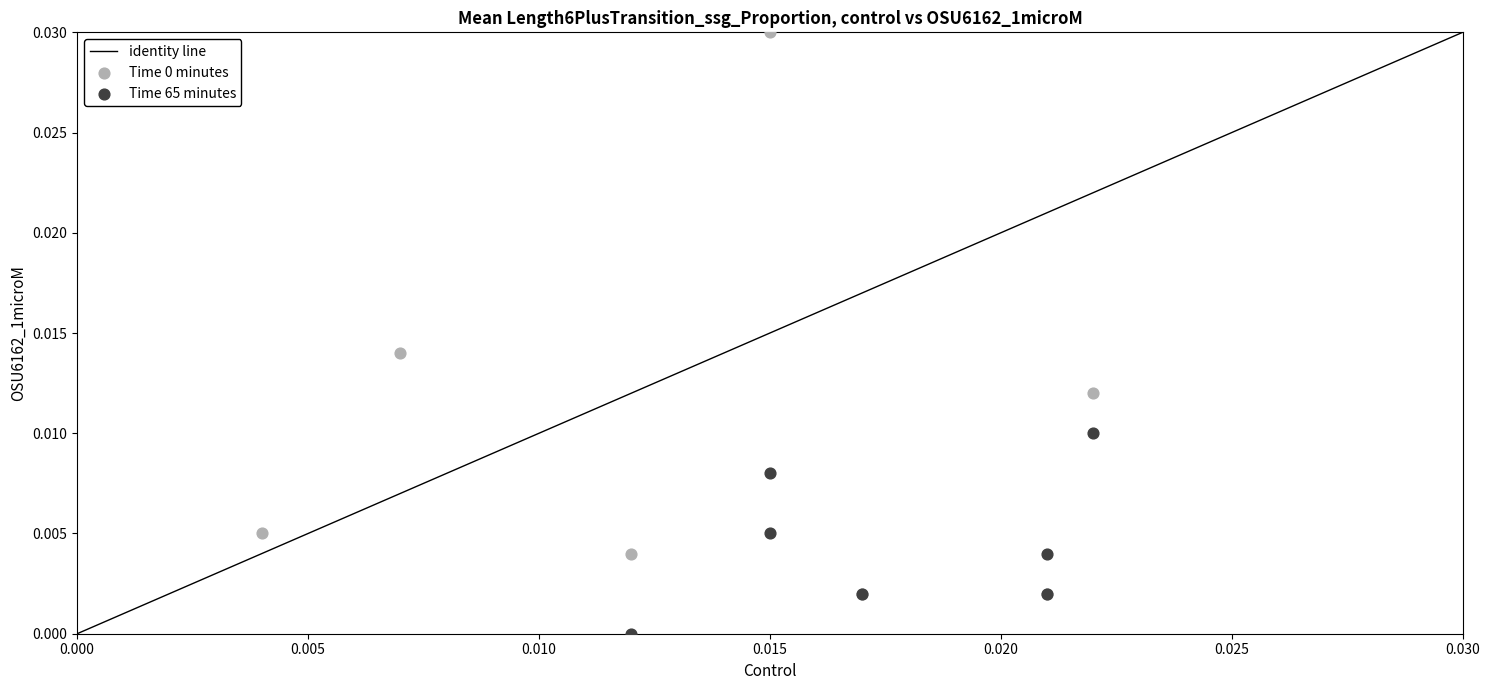

Which series contains the lowest Y value?

Time 65 minutes